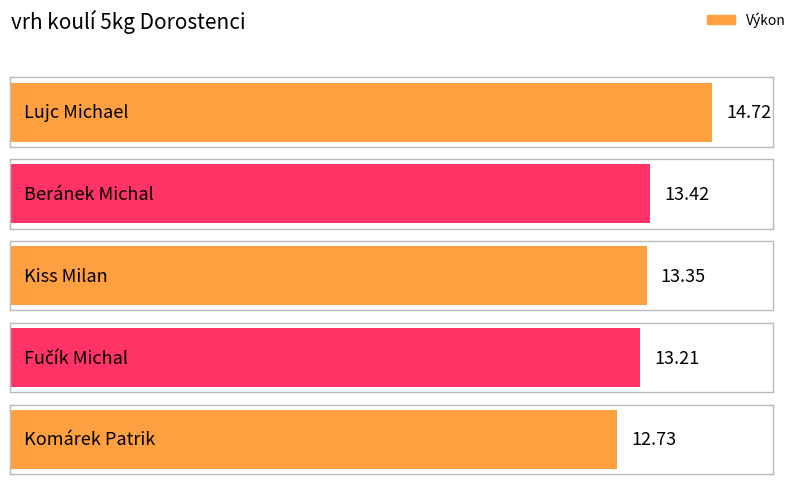

What is the maximum value shown in the chart?

14.7